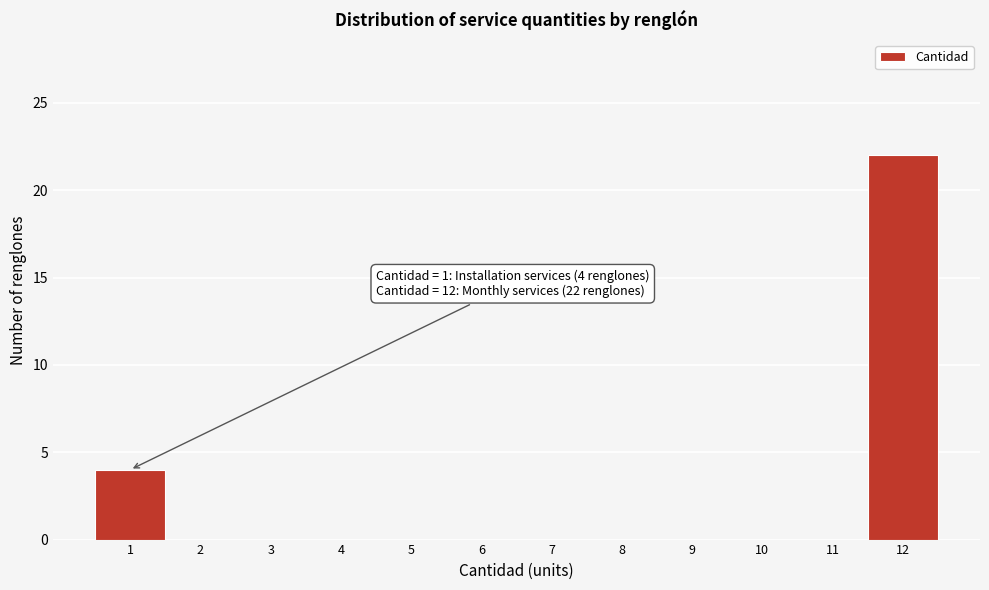

Reading left to right, list all the values displayed in this chart.

1=4	2=0	3=0	4=0	5=0	6=0	7=0	8=0	9=0	10=0	11=0	12=22